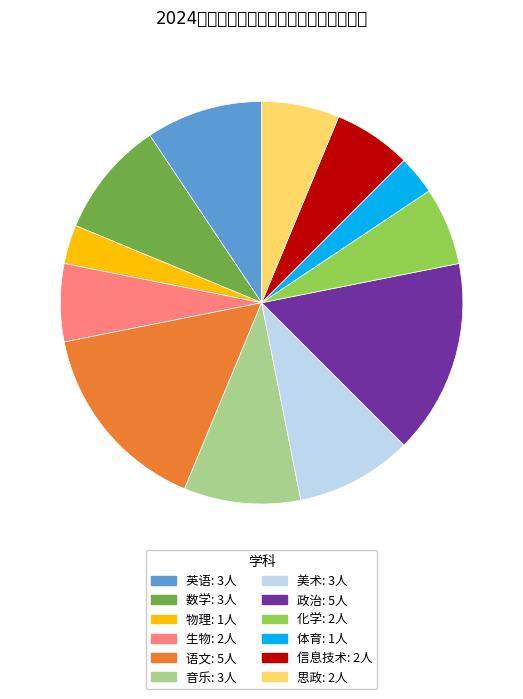

Count the number of slices in the pie.

12